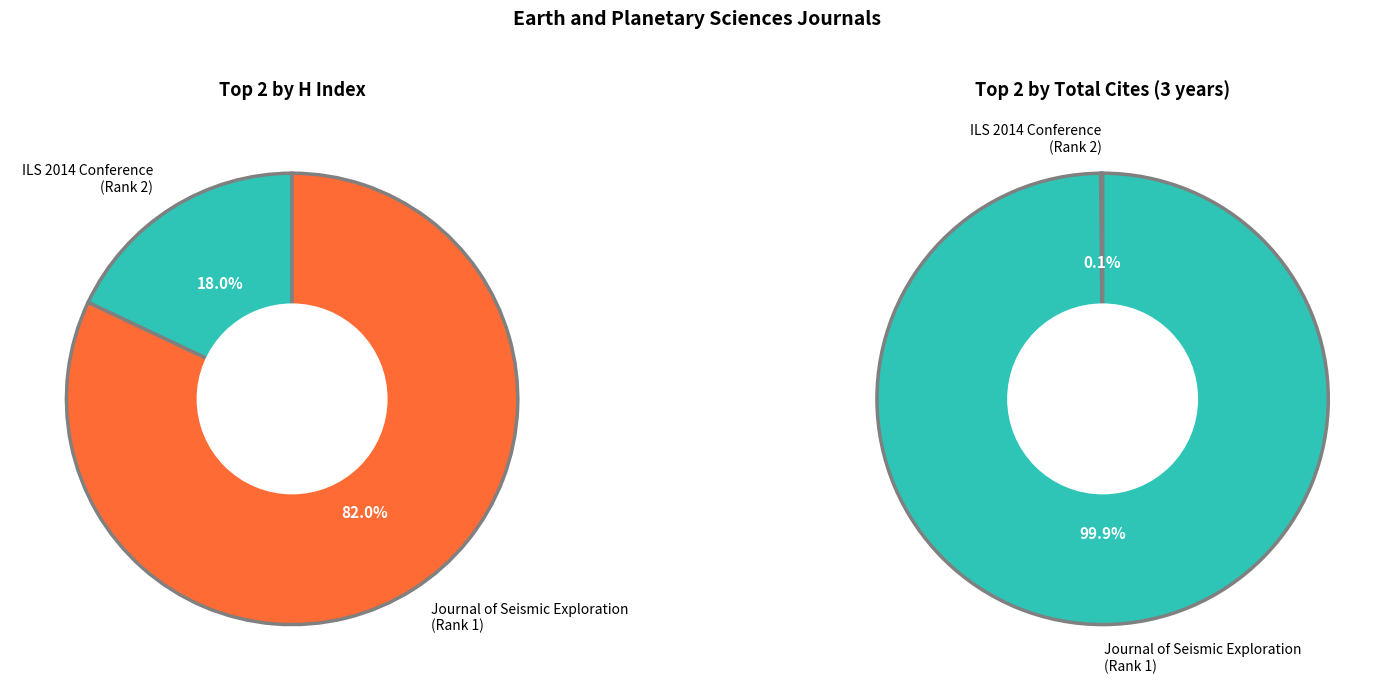

Is there any slice that represents more than half of the pie?

Yes